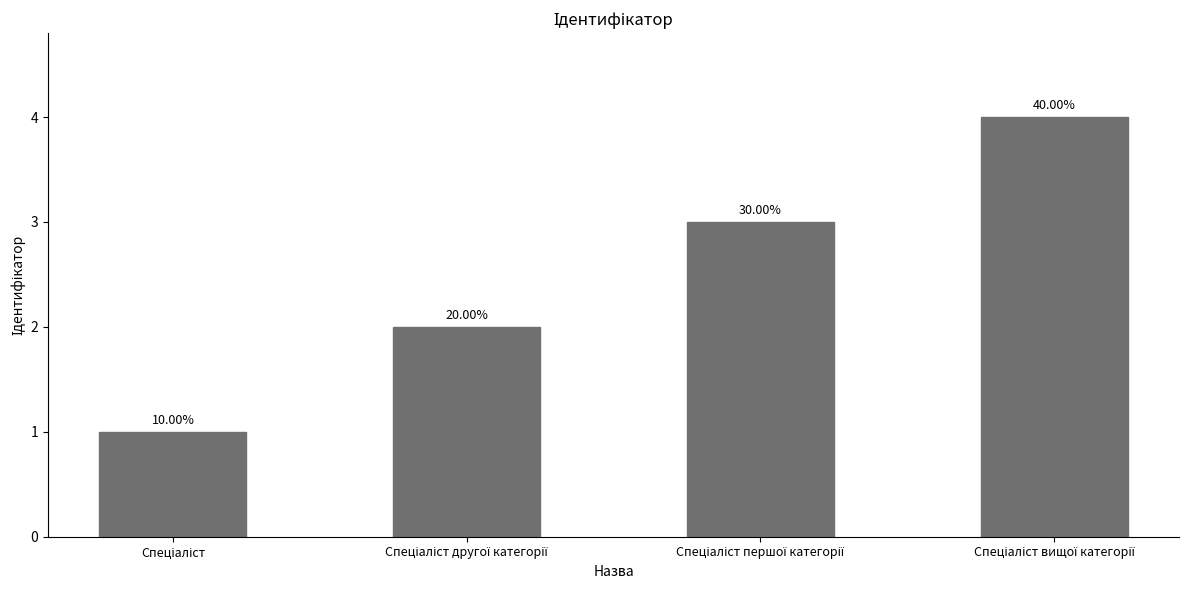

What is the value of the 3rd bar from the left?

3